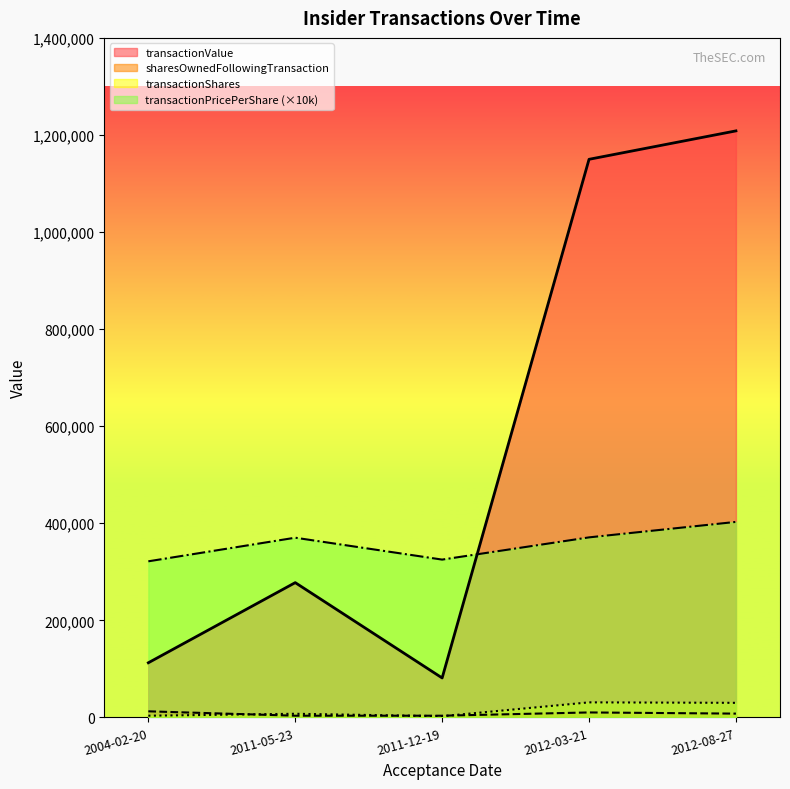

At which category does transactionPricePerShare reach its first local peak?

2011-05-23